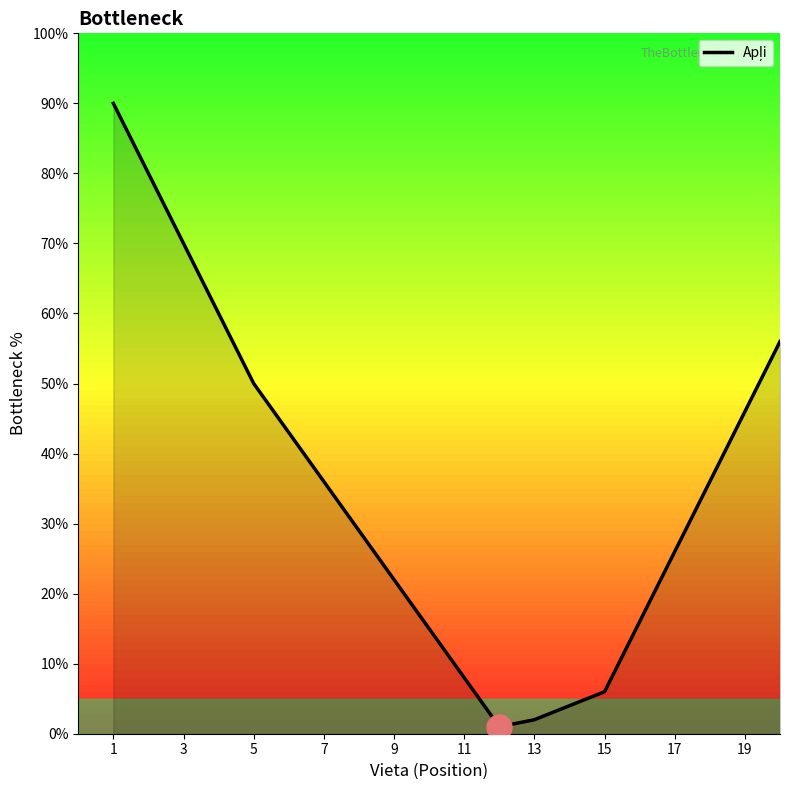

What is the greatest value displayed?

90